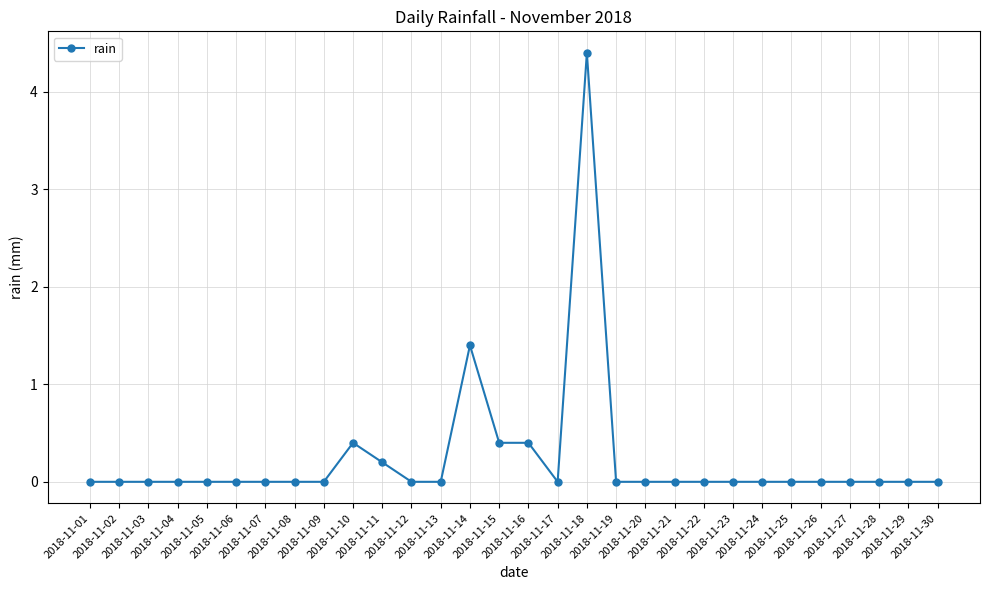

Reading left to right, list all the values displayed in this chart.

2018-11-01=0.0	2018-11-02=0.0	2018-11-03=0.0	2018-11-04=0.0	2018-11-05=0.0	2018-11-06=0.0	2018-11-07=0.0	2018-11-08=0.0	2018-11-09=0.0	2018-11-10=0.4	2018-11-11=0.2	2018-11-12=0.0	2018-11-13=0.0	2018-11-14=1.4	2018-11-15=0.4	2018-11-16=0.4	2018-11-17=0.0	2018-11-18=4.4	2018-11-19=0.0	2018-11-20=0.0	2018-11-21=0.0	2018-11-22=0.0	2018-11-23=0.0	2018-11-24=0.0	2018-11-25=0.0	2018-11-26=0.0	2018-11-27=0.0	2018-11-28=0.0	2018-11-29=0.0	2018-11-30=0.0